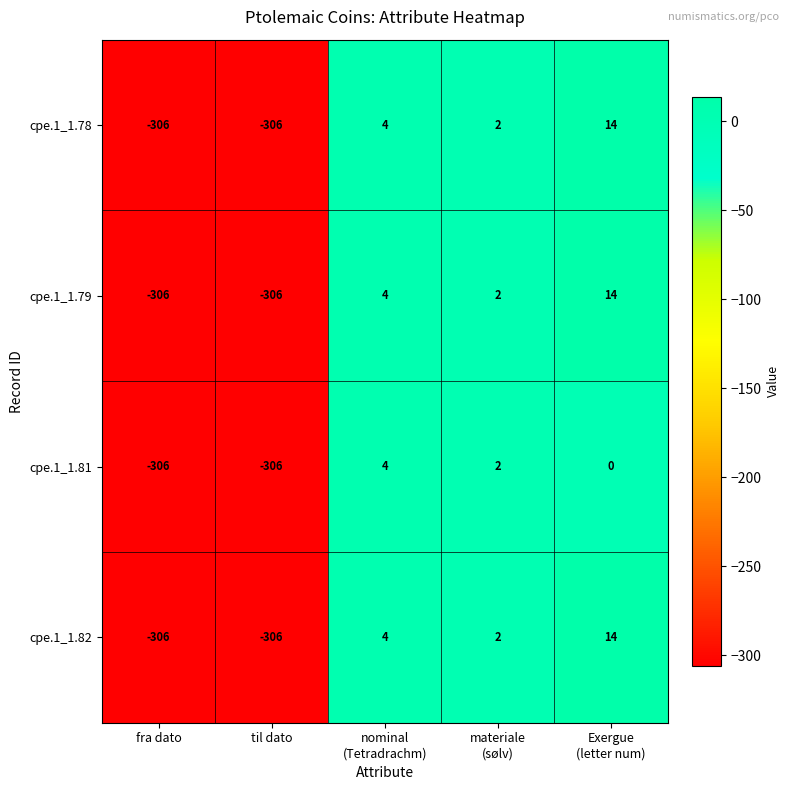

What is the difference between the maximum and minimum values in the cpe.1_1.81 series?

310